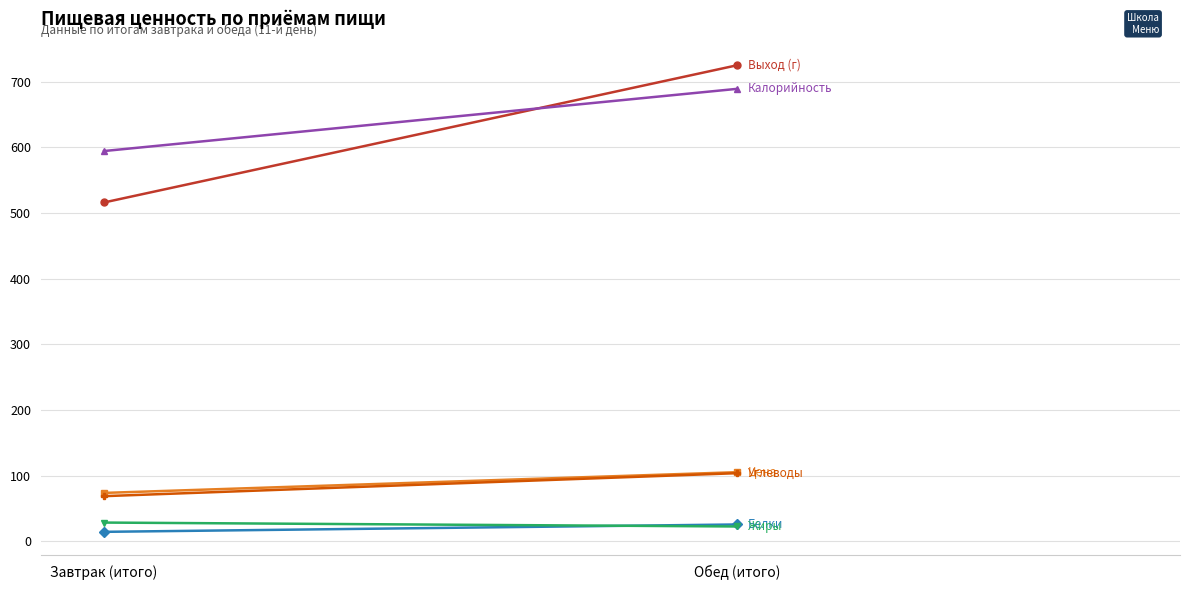

At which category is the sum across all series the highest?

Обед (итого)